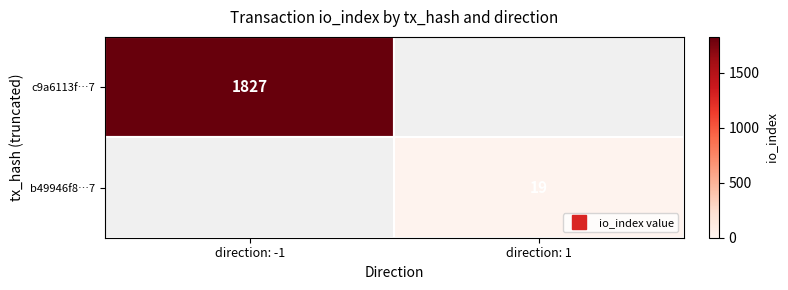

Rank the series by their maximum value, from highest to lowest.

c9a6113f…7, b49946f8…7